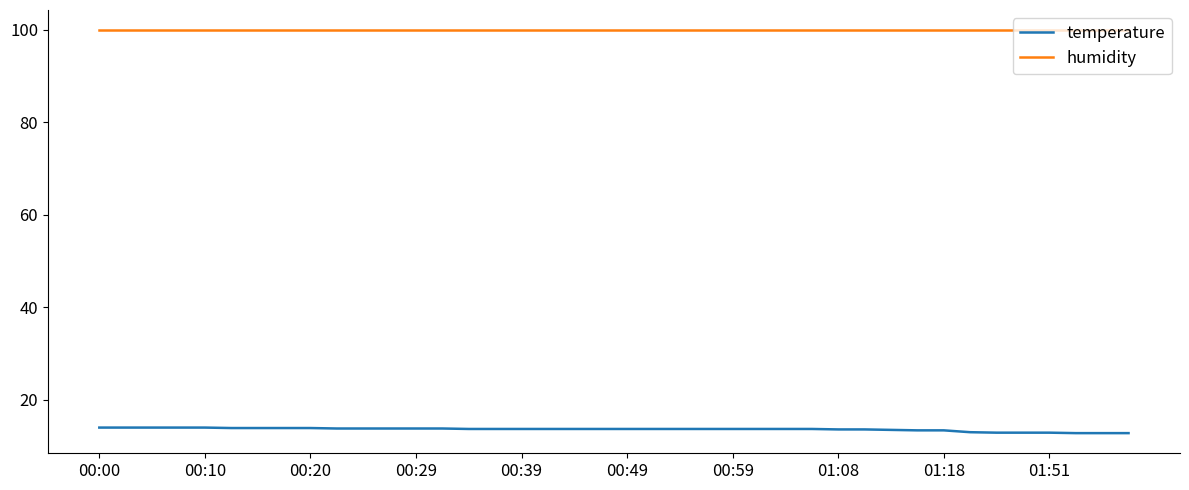

Count the number of categories in the chart.

40